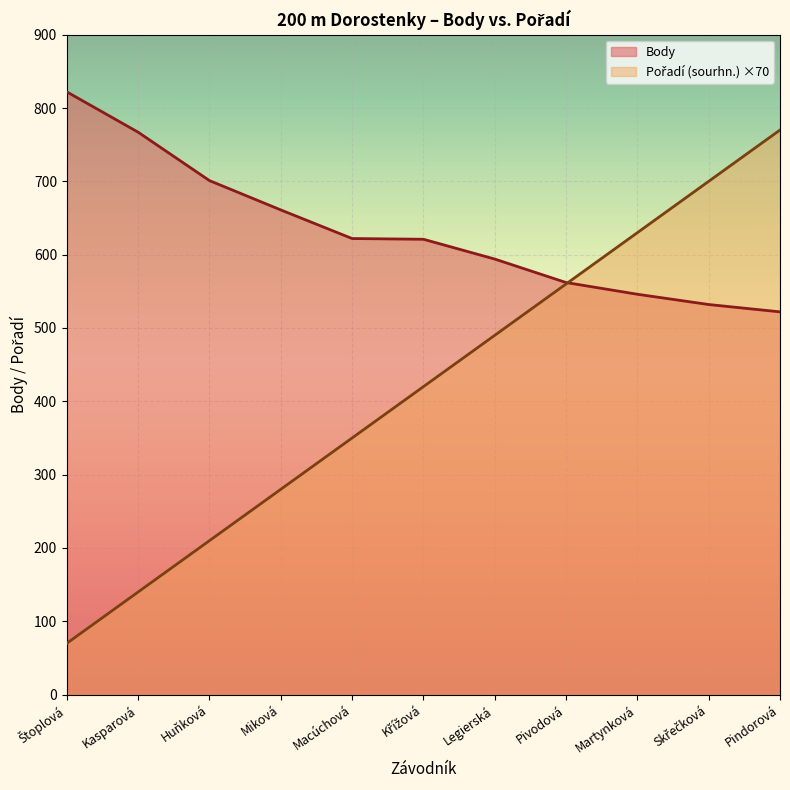

After their last crossing, which series has the higher values: Pořadí (sourhn.) or Body?

Pořadí (sourhn.)